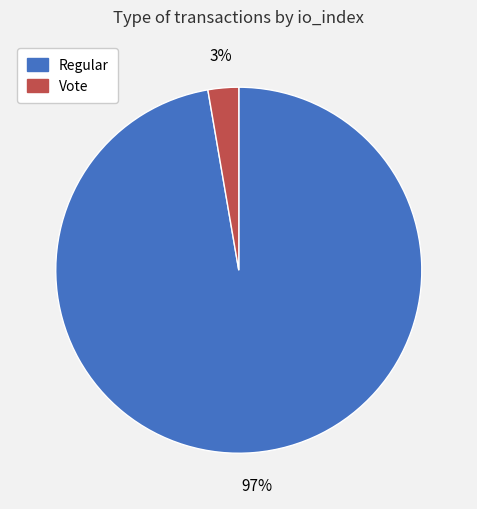

Which category has the biggest portion of the pie?

Regular